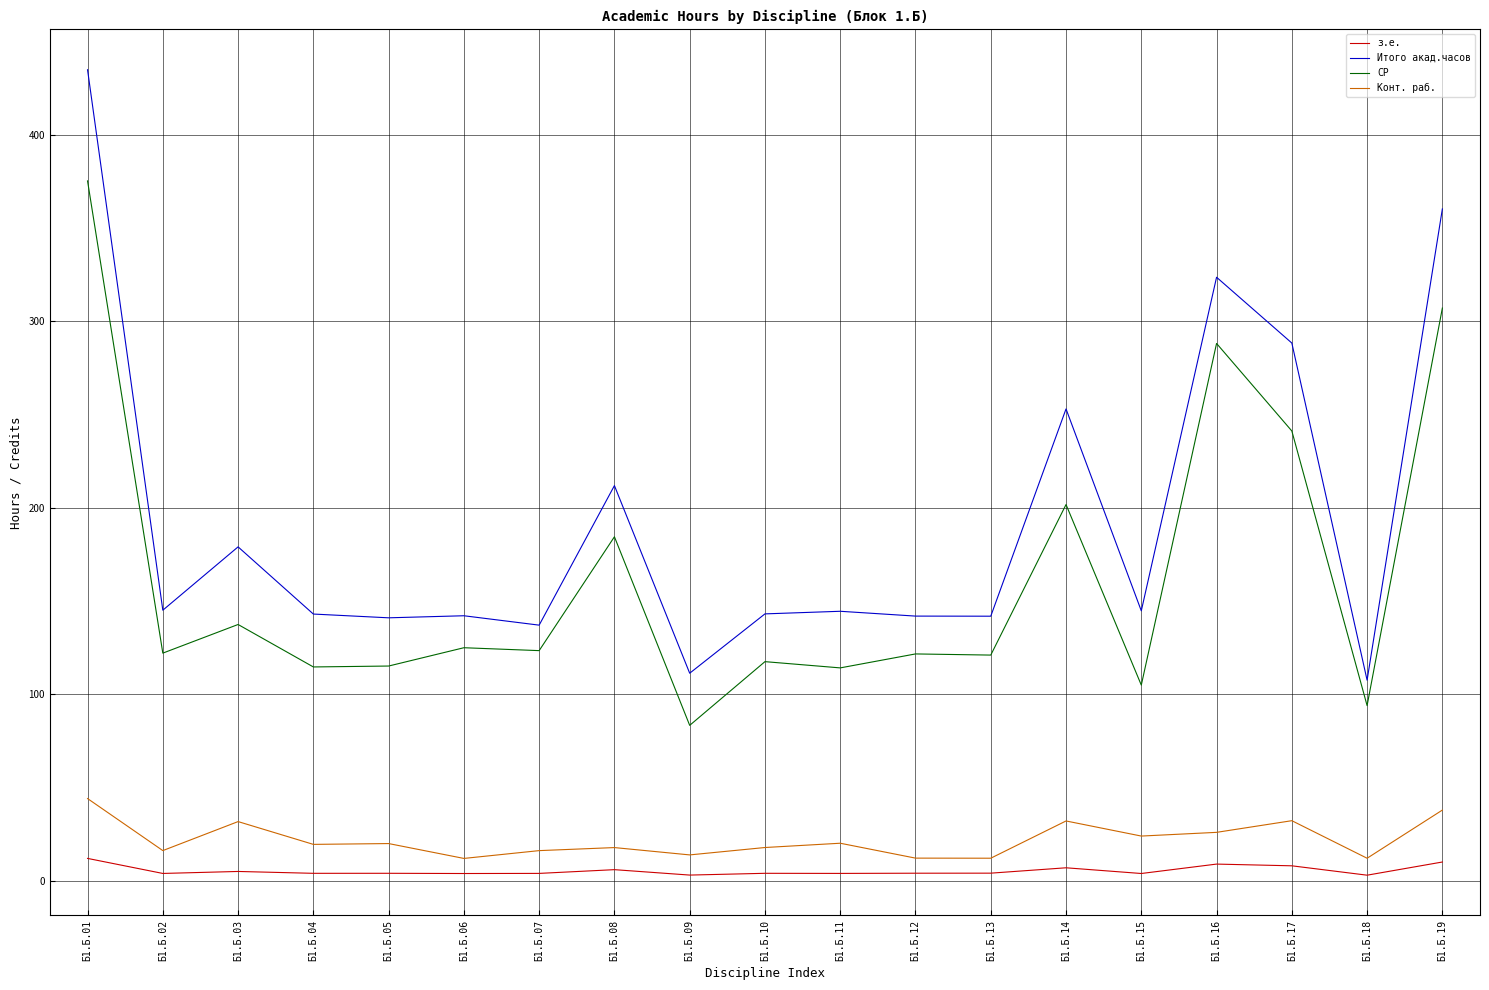

Does the chart display data point markers on the line(s)?

No